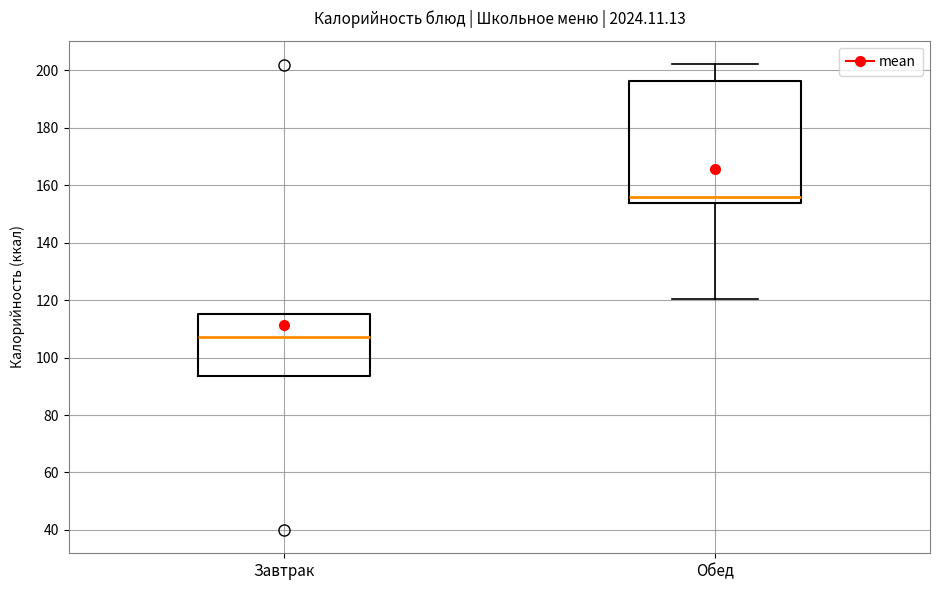

Which box has the highest median line?

Обед